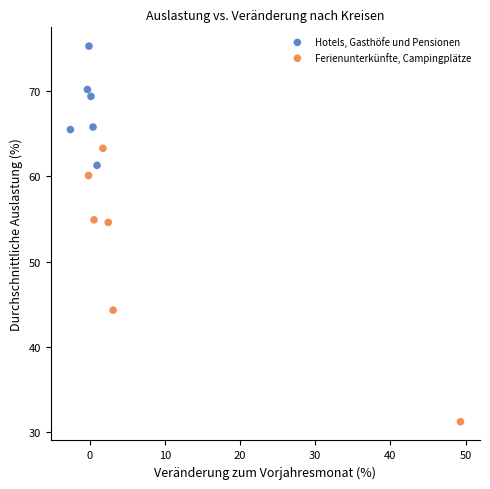

Which series has the largest Y range (max minus min)?

Ferienunterkünfte, Campingplätze